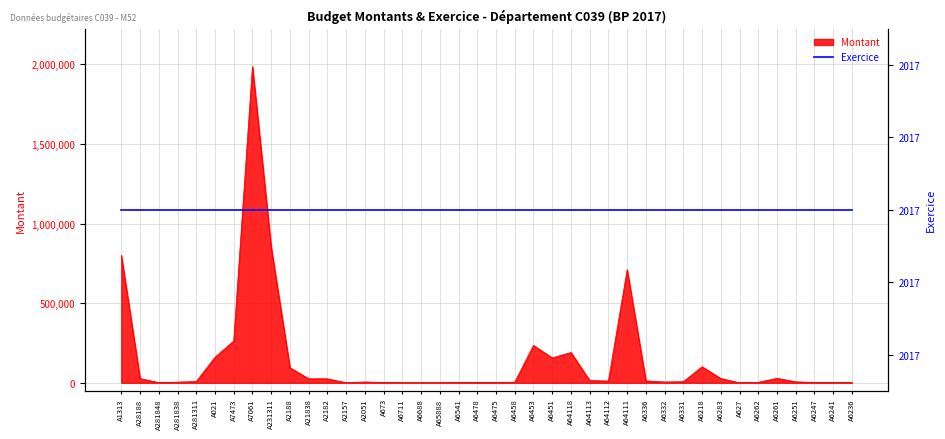

How many lines are shown in the chart?

1